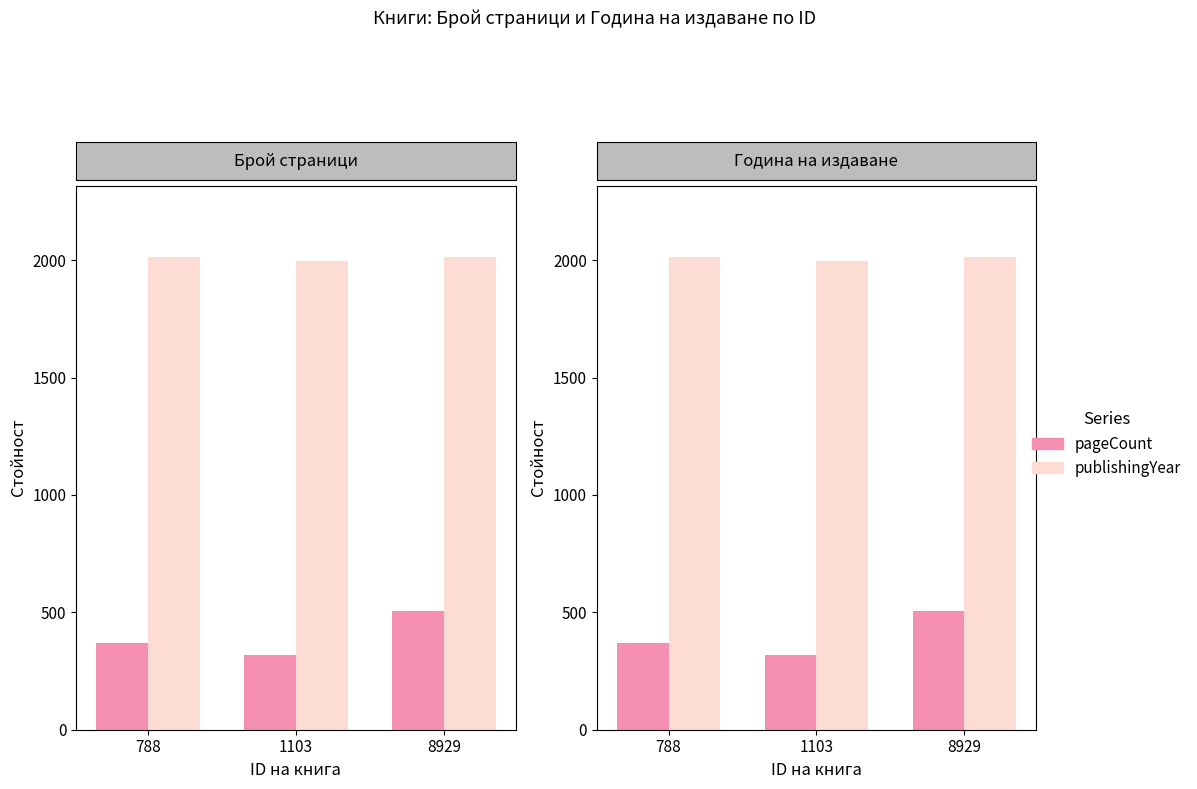

At how many categories does at least one series exceed 1875?

3